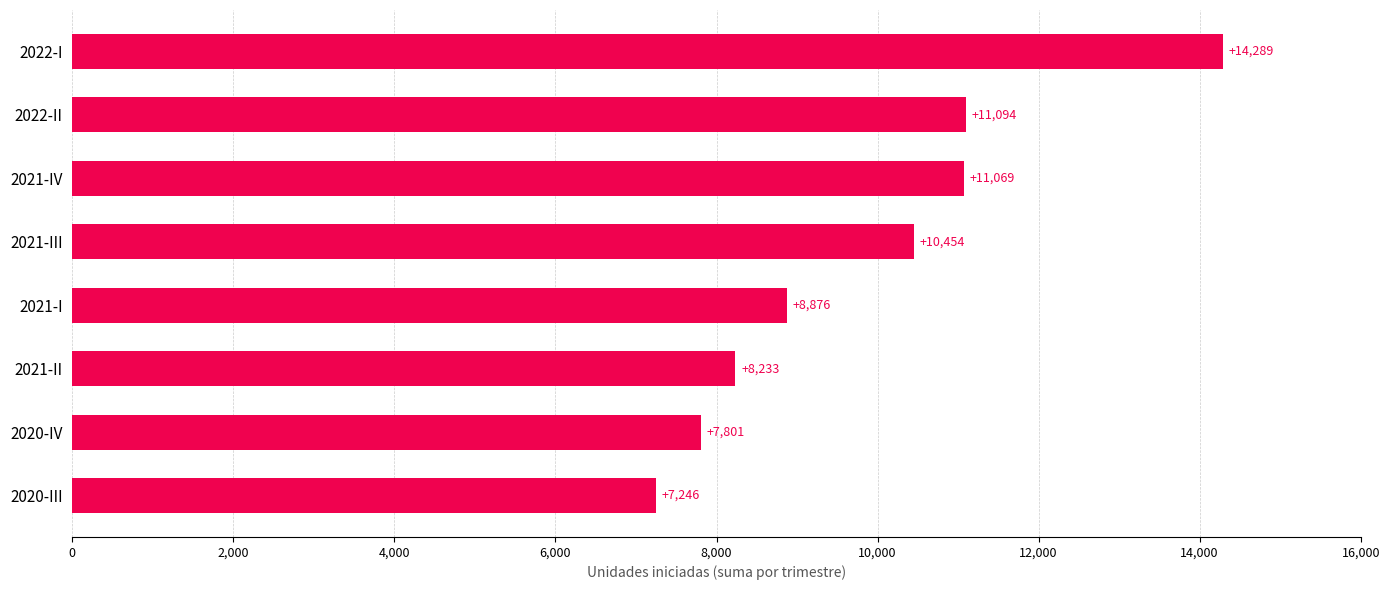

Reading bottom to top, list all the values displayed in this chart.

2020-III=7246	2020-IV=7801	2021-II=8233	2021-I=8876	2021-III=10454	2021-IV=11069	2022-II=11094	2022-I=14289